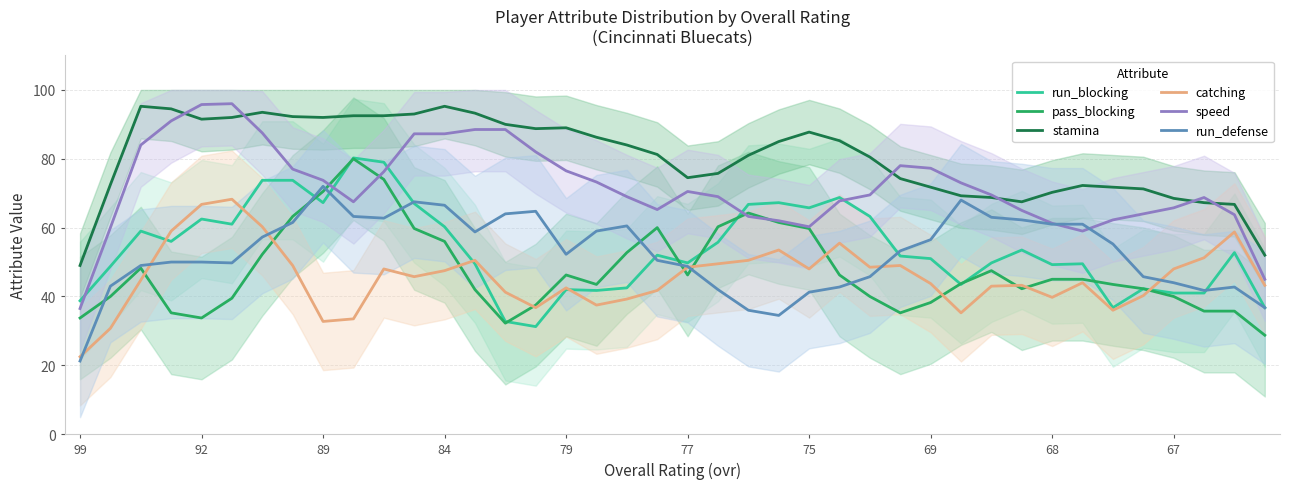

True or false: stamina and pass_blocking cross at least once.

False